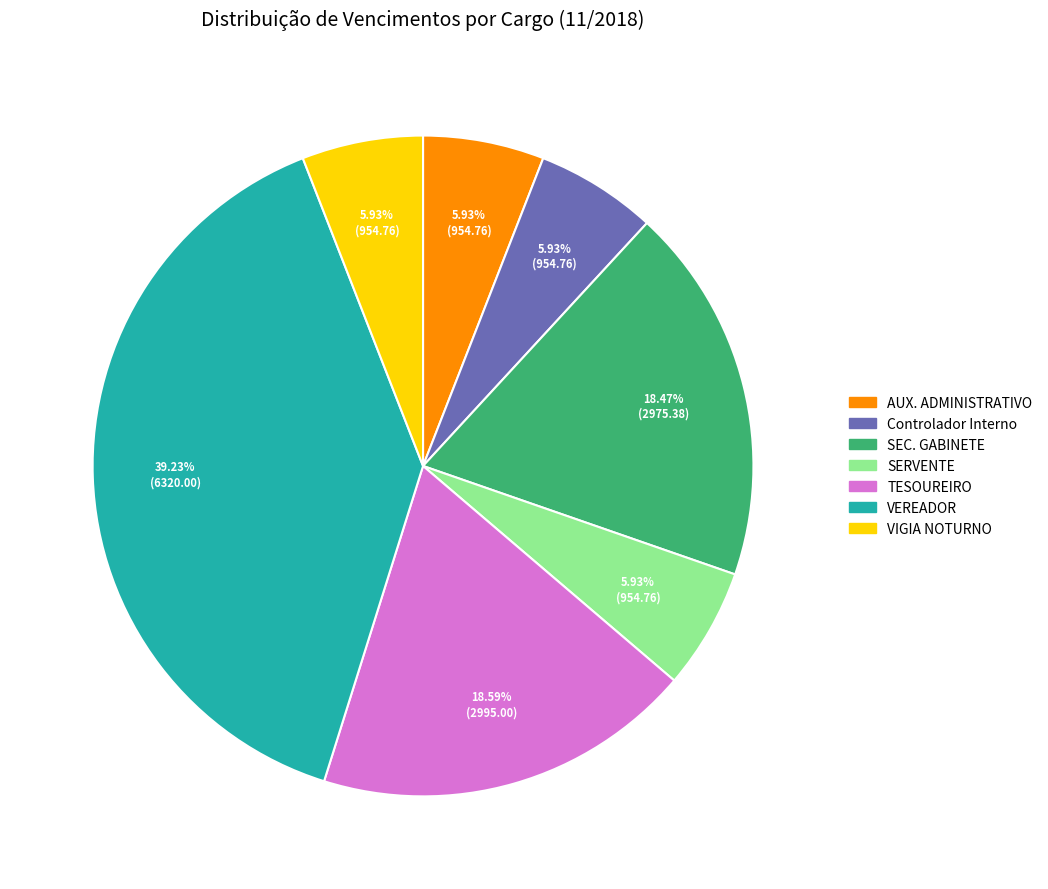

What percentage do TESOUREIRO and SERVENTE together represent?

24.5%